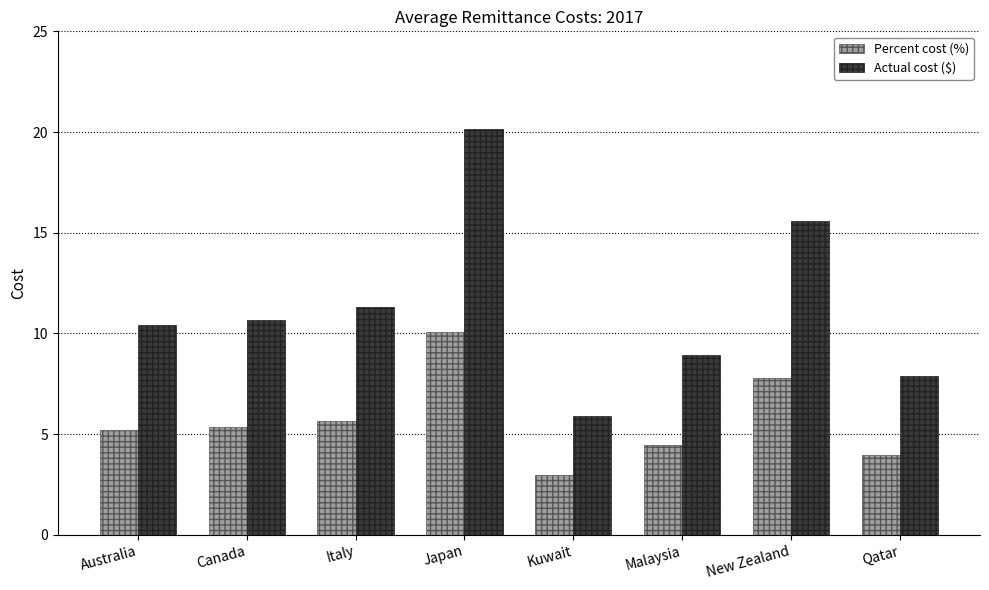

The value of Percent cost (%) at Kuwait is 4.1. True or false?

False